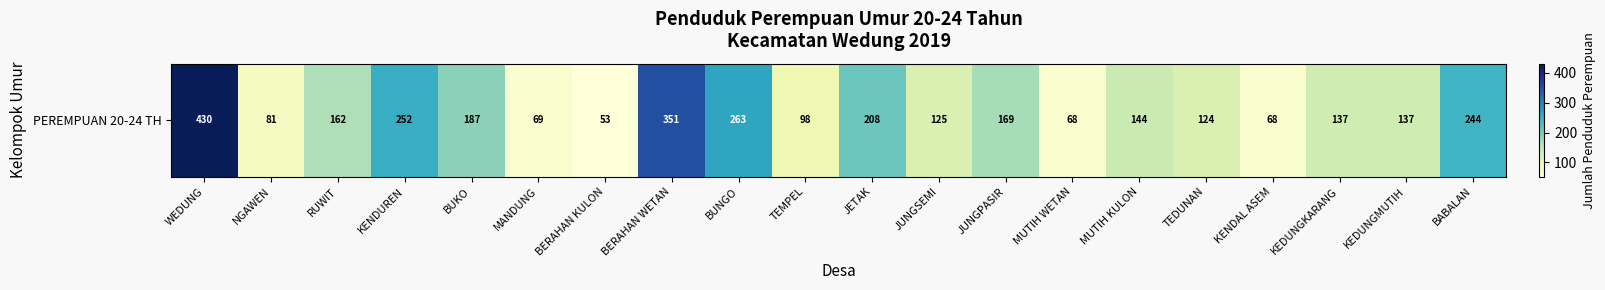

The chart shows a value of 250 at RUWIT. True or false?

False